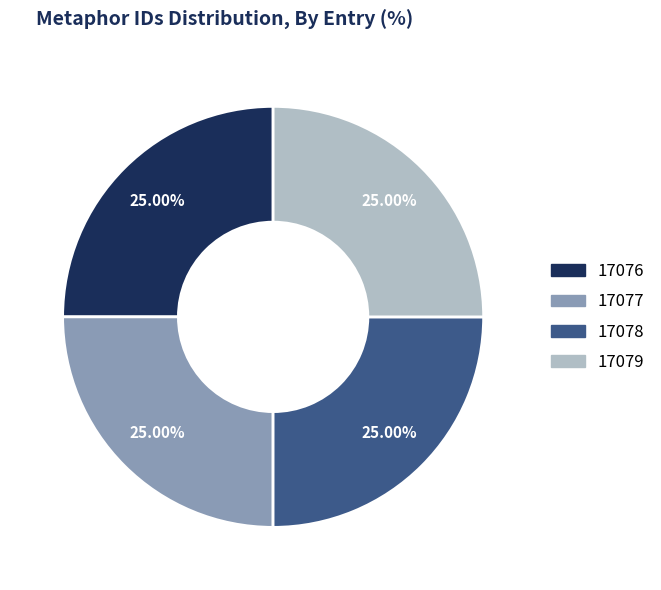

How many slices are in this pie chart?

4